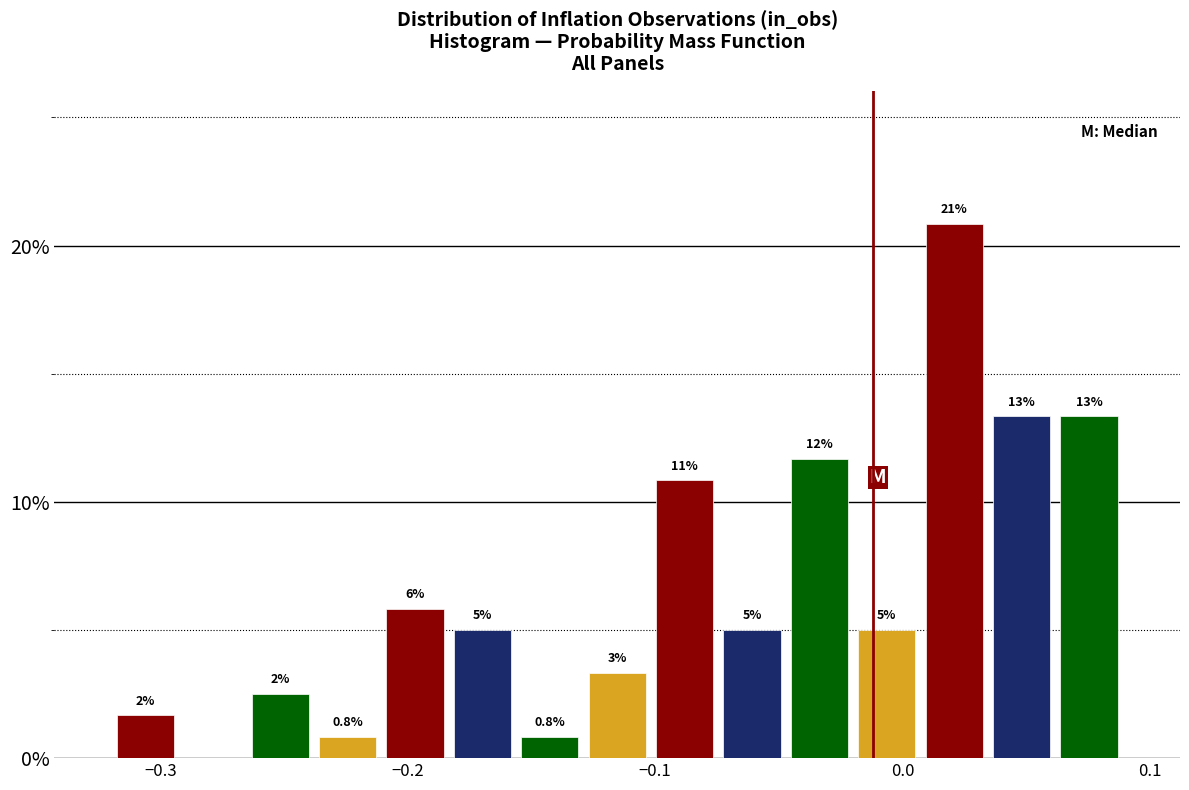

Around what value on the x-axis is the tallest bar? Give the approximate position of its centre, as read against the axis.

0.02